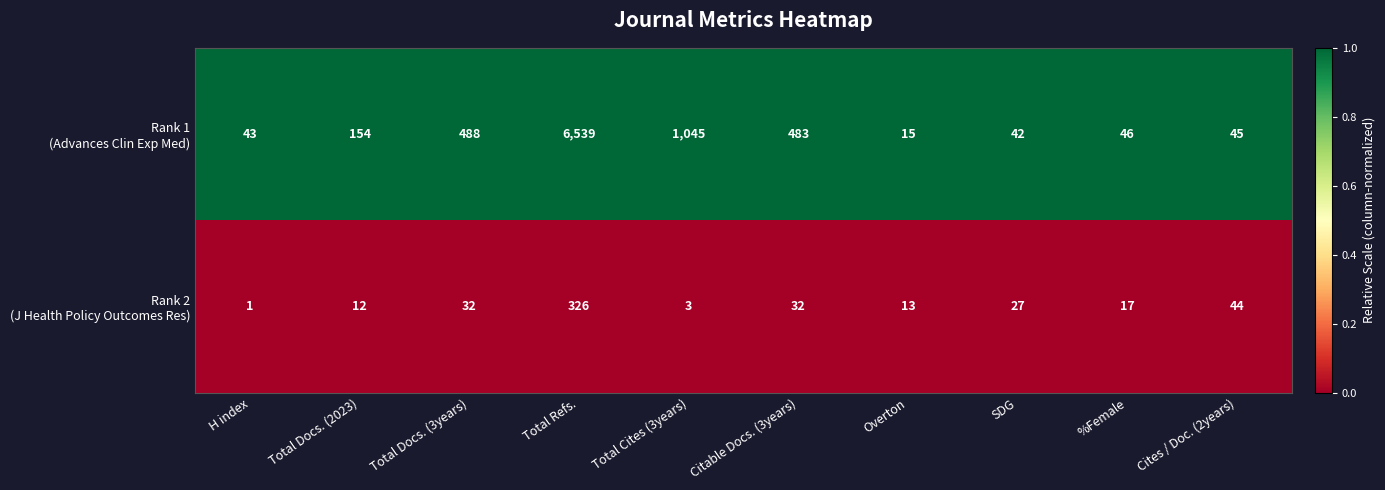

Which label corresponds to the smallest value in the chart?

H index